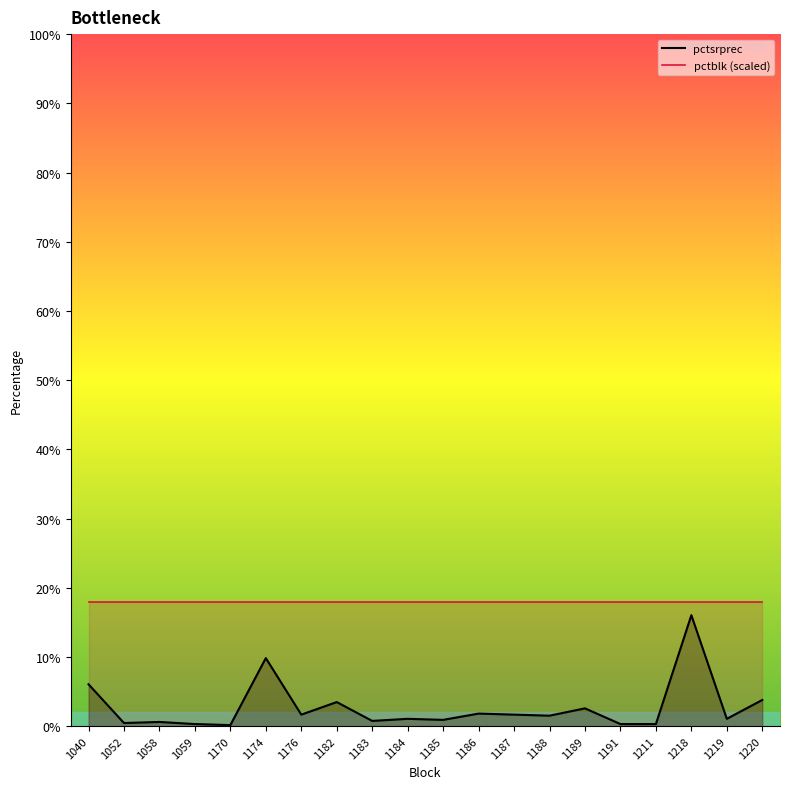

How many data points are less than 1?

8